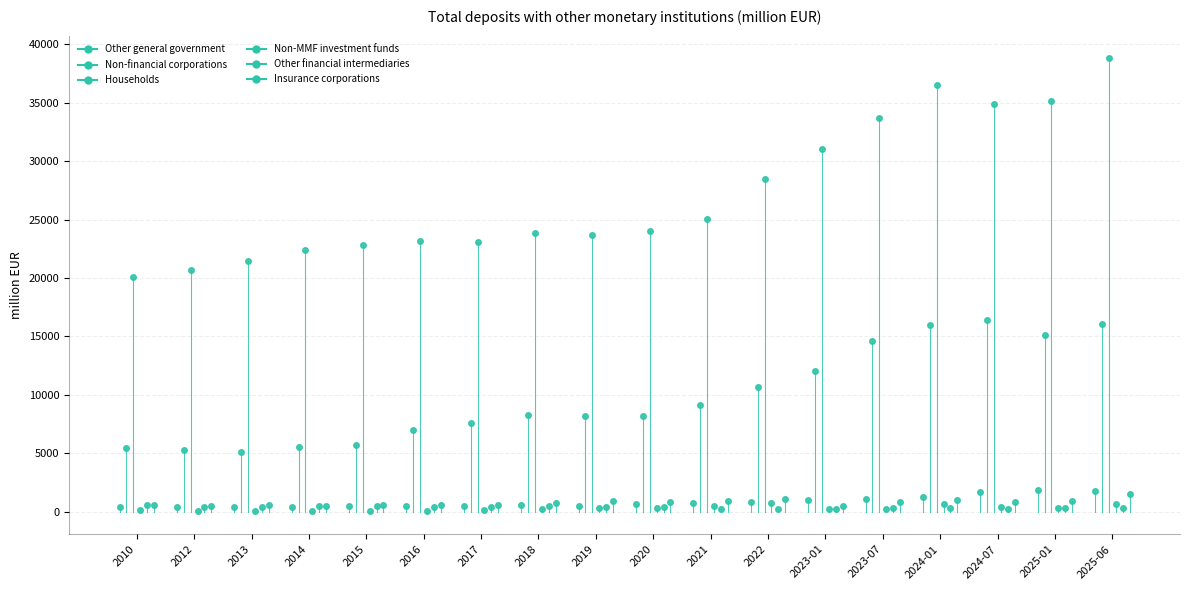

How many values in the Other general government series are below 361?

1